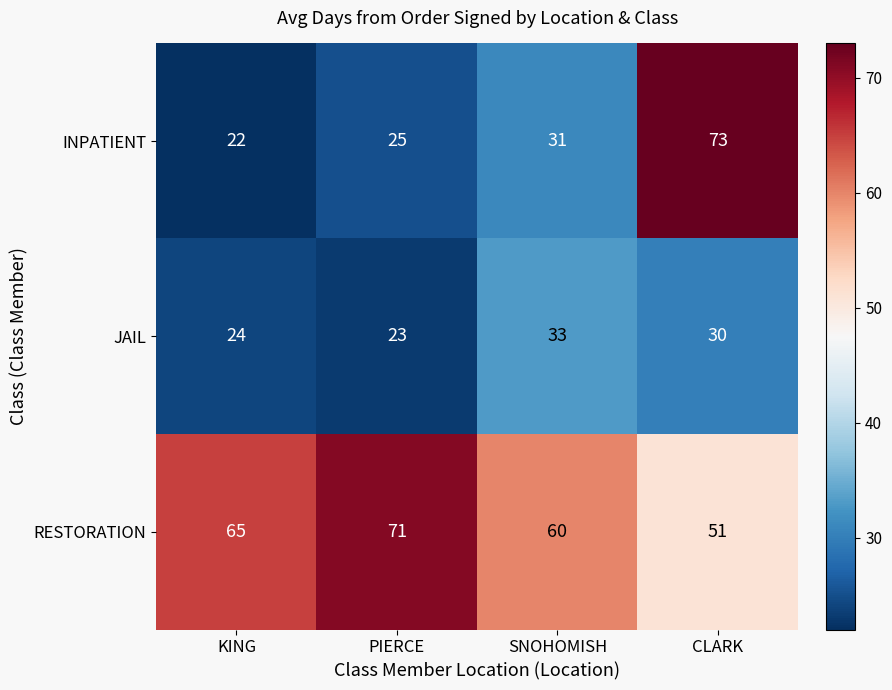

Count the JAIL values in the range 24 to 33.

3